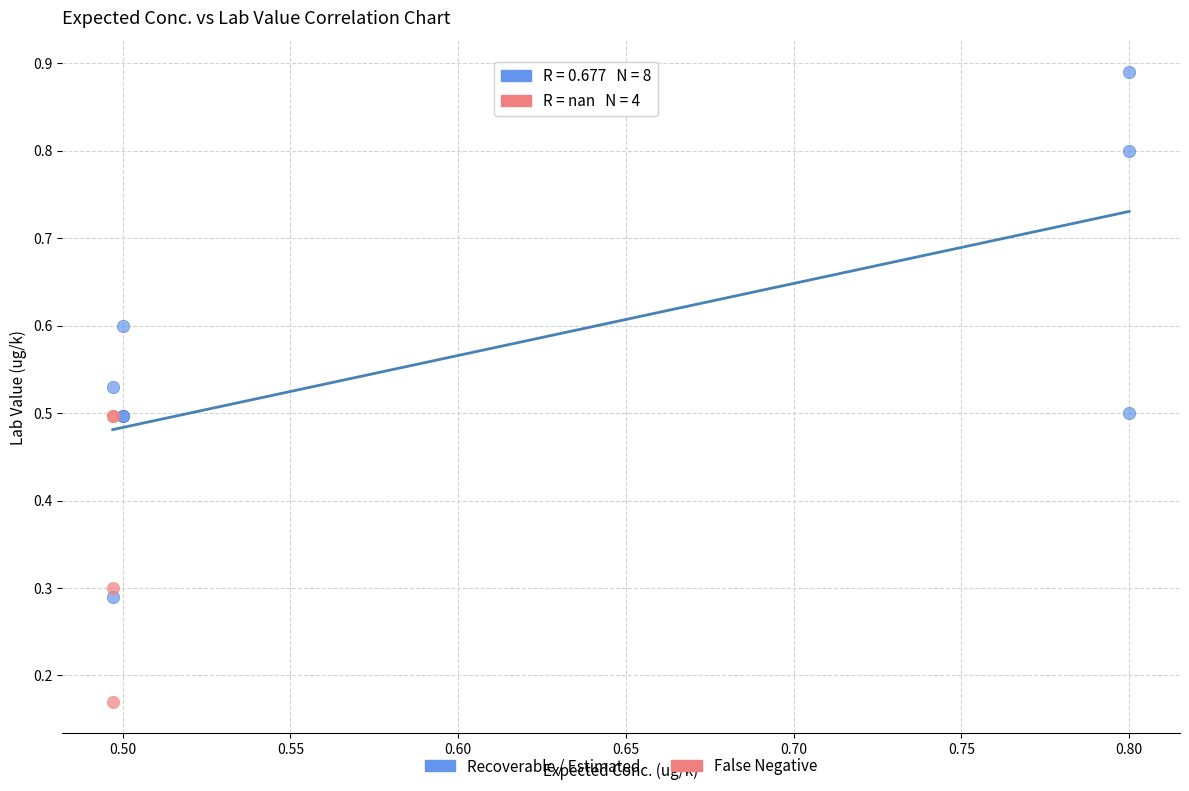

Which series has the widest spread of Y values?

Recoverable / Estimated